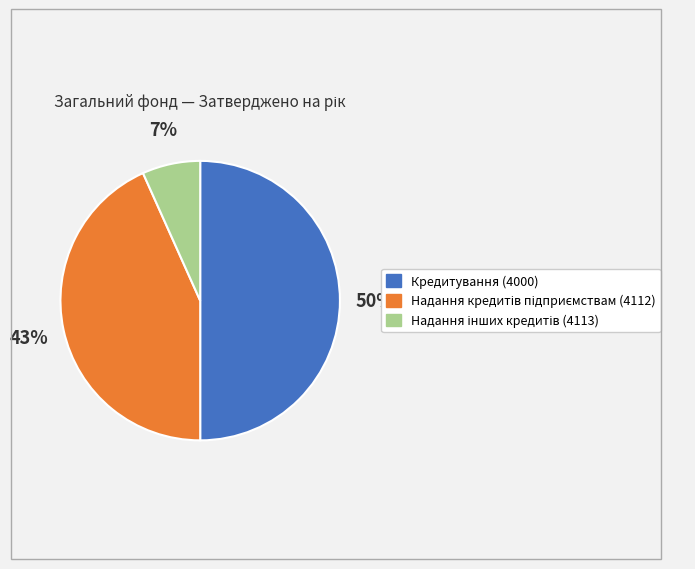

Which slice is the largest?

Кредитування (4000)